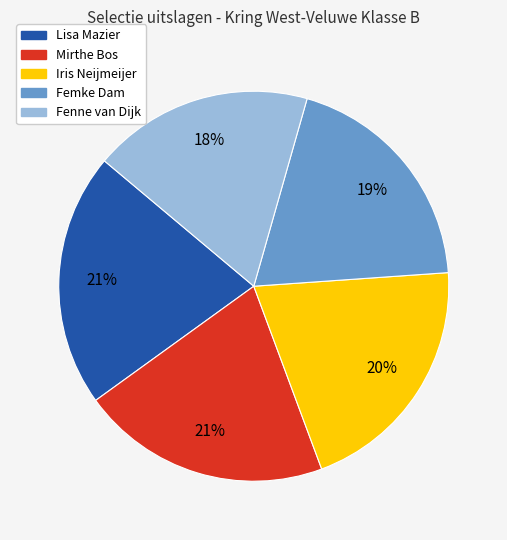

The Femke Dam slice represents 26% of the pie. True or false?

False